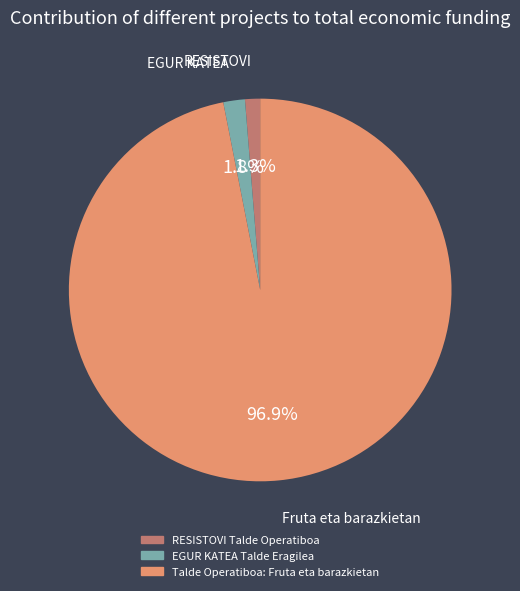

Rank the categories by value from highest to lowest.

Talde Operatiboa: Fruta eta barazkietan, EGUR KATEA Talde Eragilea, RESISTOVI Talde Operatiboa